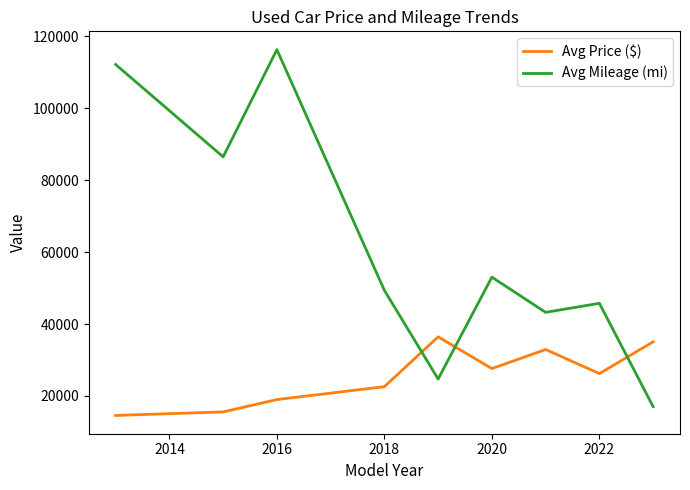

List the series in order of their peak value, highest first.

Avg Mileage (mi), Avg Price ($)